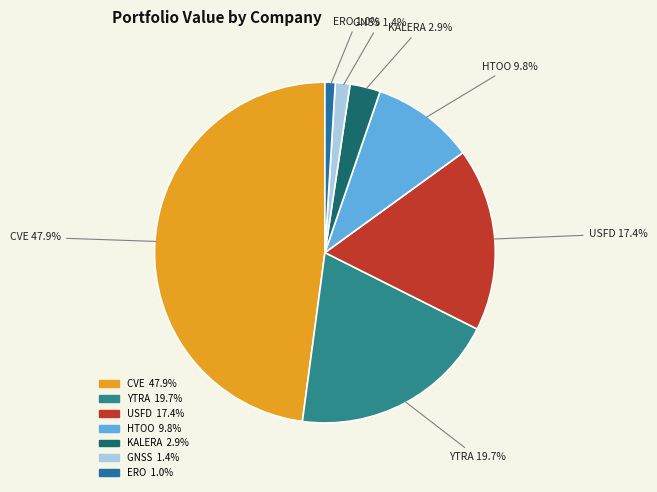

Is ERO the majority of the pie?

No